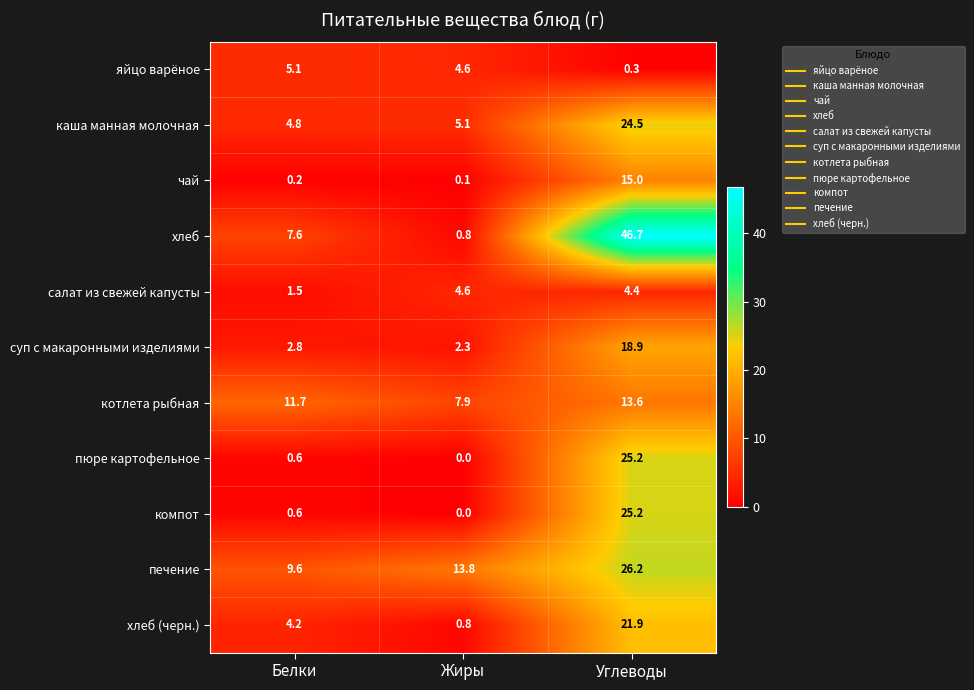

At how many categories does at least one series exceed 37?

1